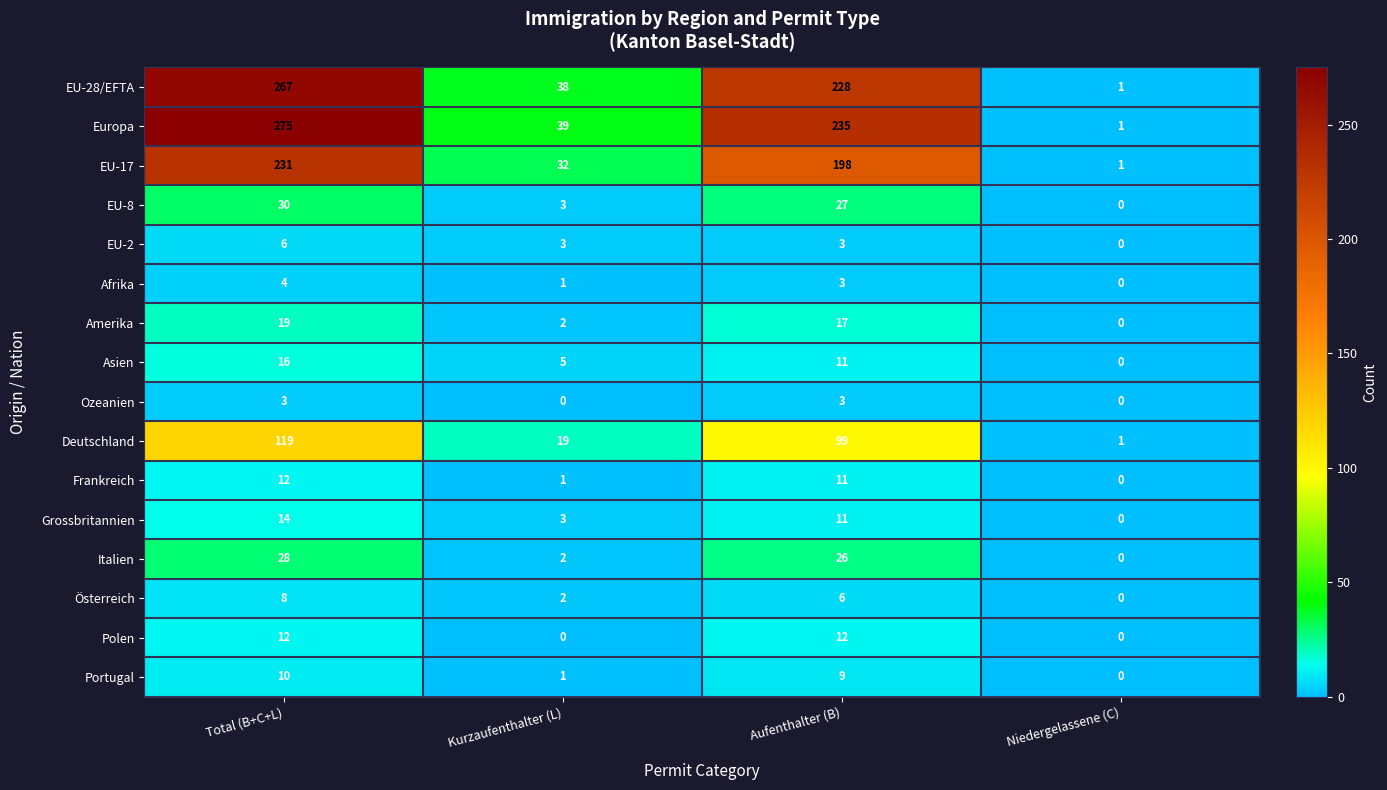

What is the greatest value displayed?

275